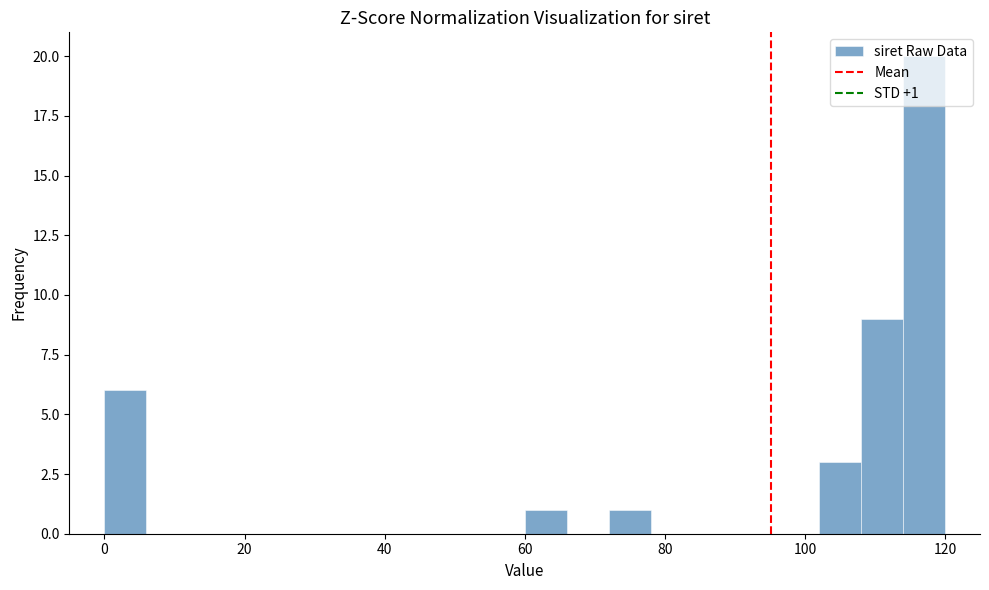

Around what value on the x-axis is the tallest bar? Give the approximate position of its centre, as read against the axis.

118